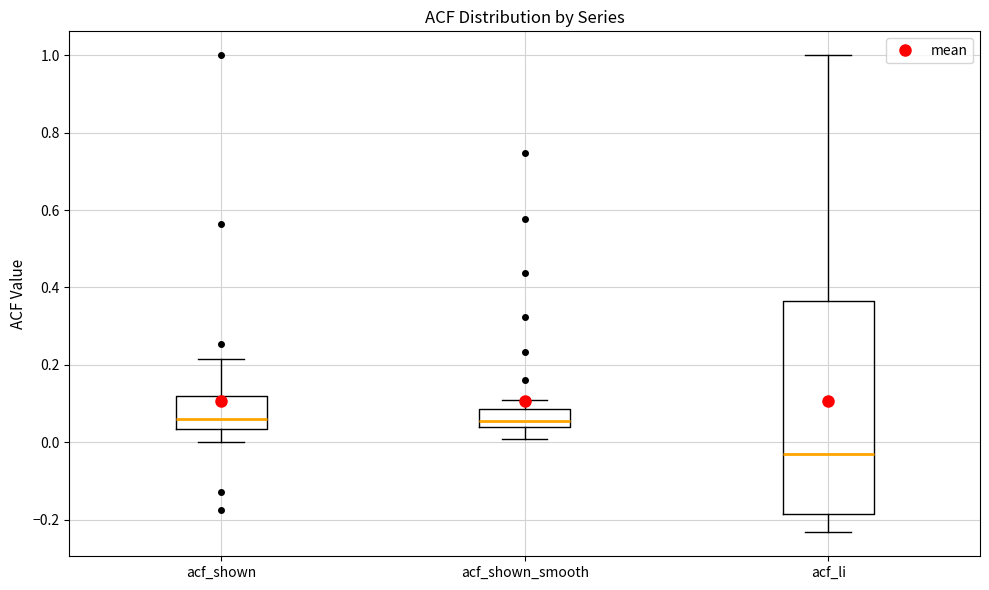

Reading left to right, read every box against the y-axis: the position of its median line, the range the box covers, and the ends of its whiskers. The values are not printed on the chart, so give them approximately, as read against the axis.

acf_shown: median 0.06, box 0.04 to 0.12, whiskers 0.00 to 0.22
acf_shown_smooth: median 0.06, box 0.04 to 0.08, whiskers 0.00 to 0.10
acf_li: median -0.02, box -0.18 to 0.36, whiskers -0.24 to 1.00